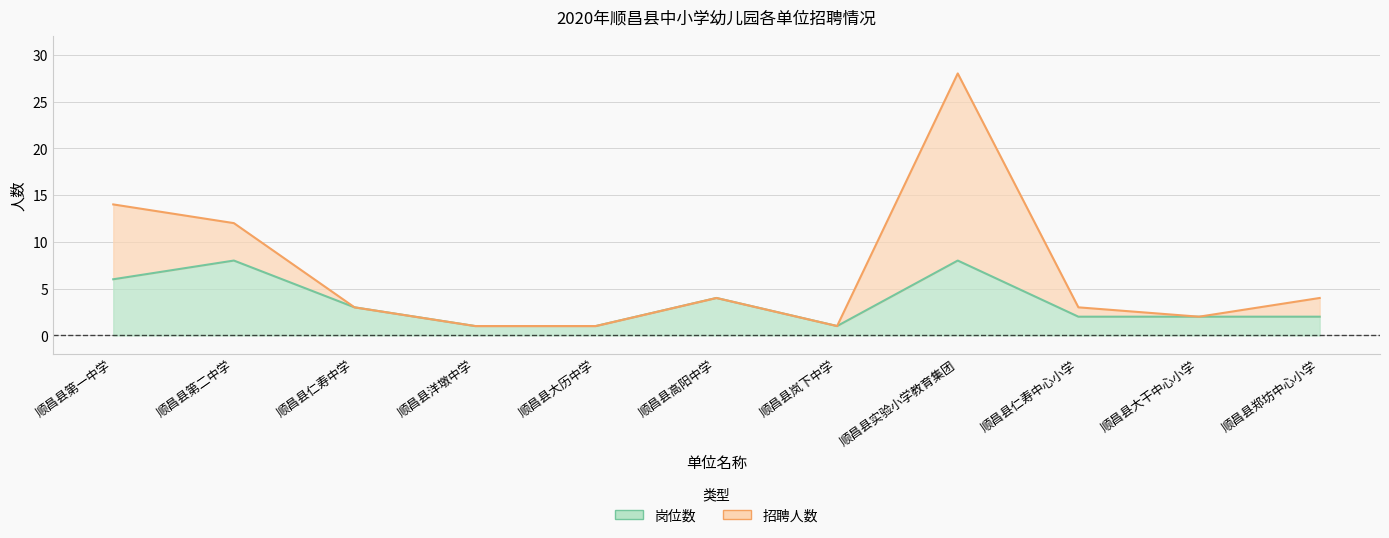

What is the sum of all 招聘人数 values?

73